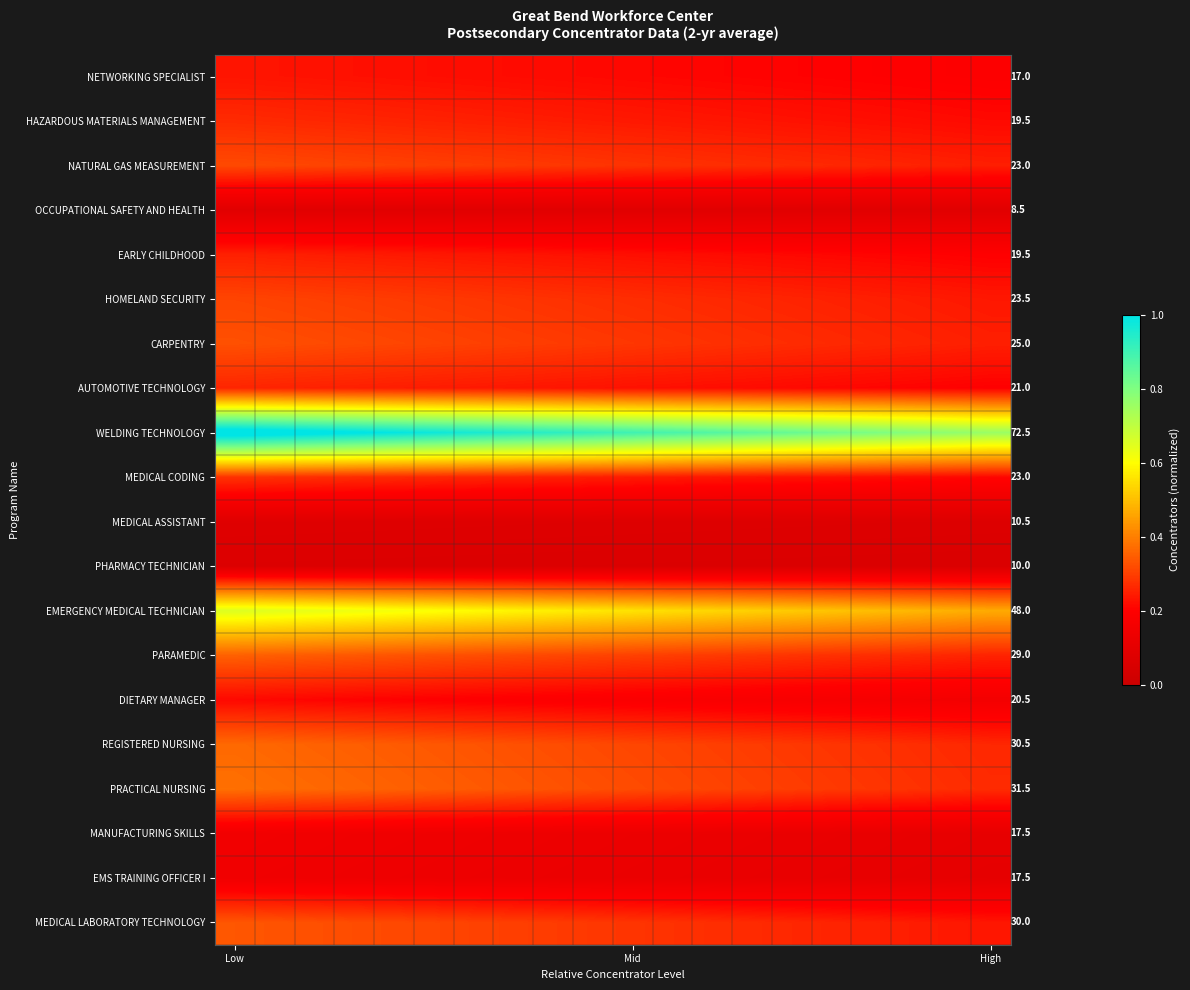

Which series has the largest total across all categories?

WELDING TECHNOLOGY